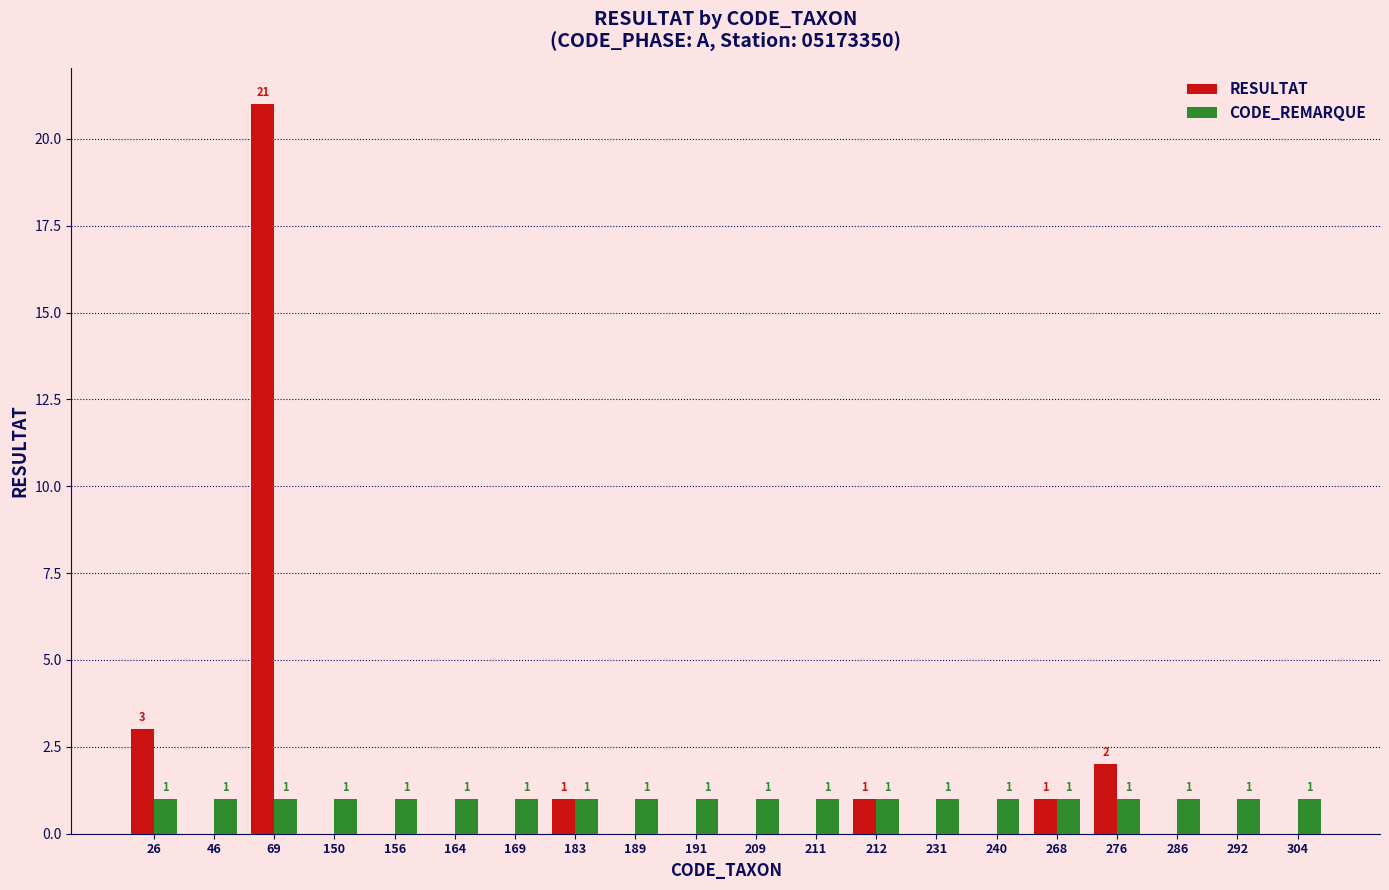

Which category has the highest value across all series?

69